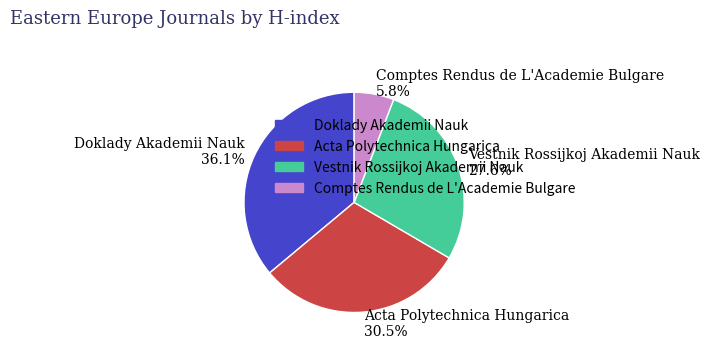

Count the number of slices in the pie.

4